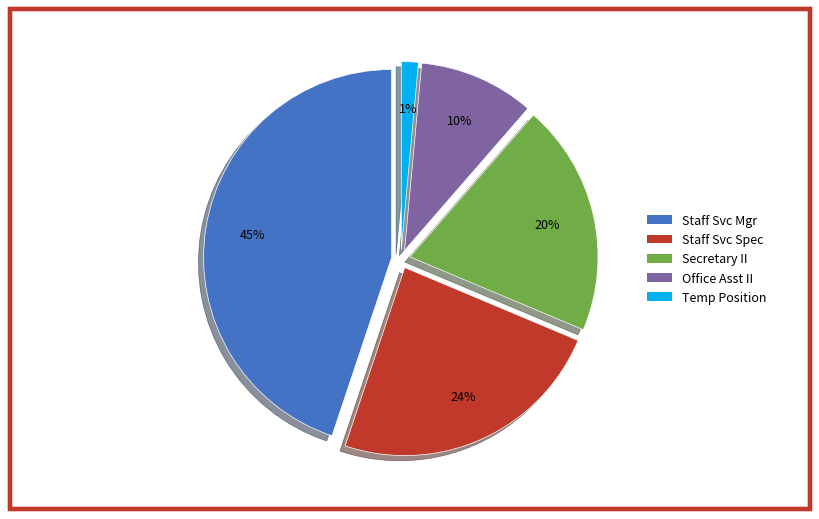

Combined, do Staff Services Specialist and Secretary II account for over 50%?

No